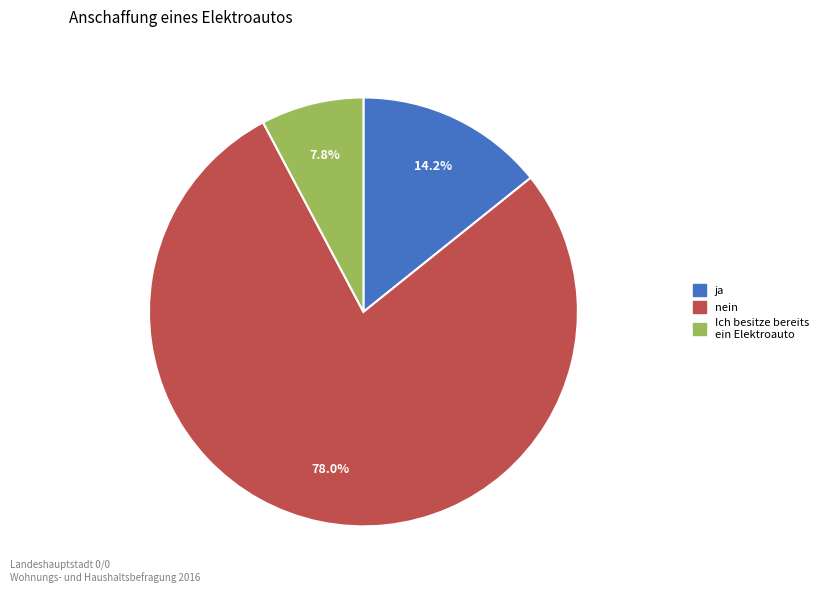

How many segments does this pie chart have?

3